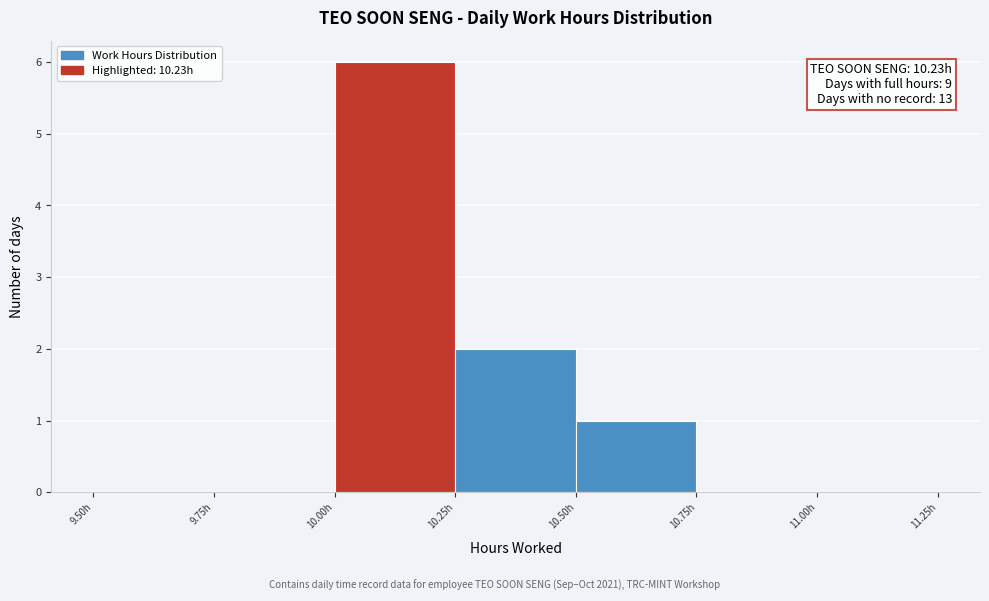

Which range on the x-axis has the tallest bar?

10.00 to 10.25